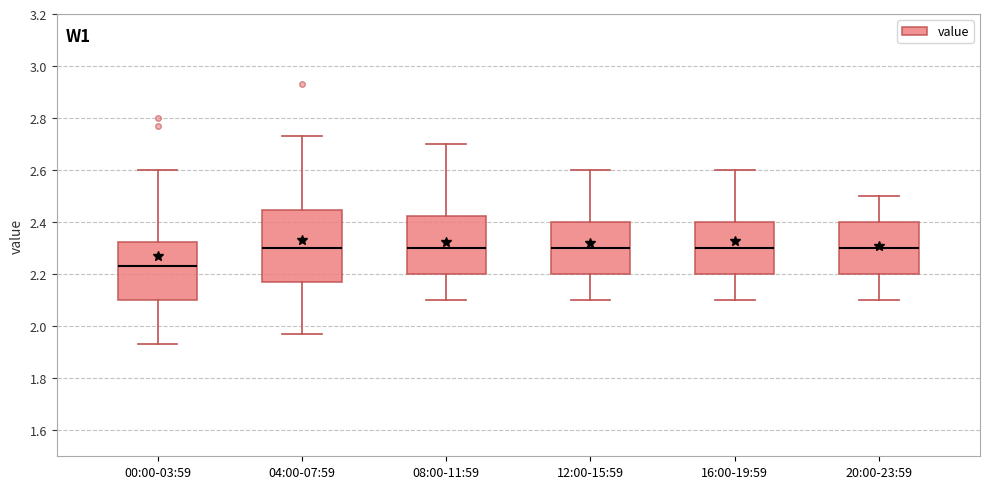

Where does the lower whisker of the box for 04:00-07:59 end on the y-axis? The values are not printed on the chart, so give them approximately, as read against the axis.

1.98